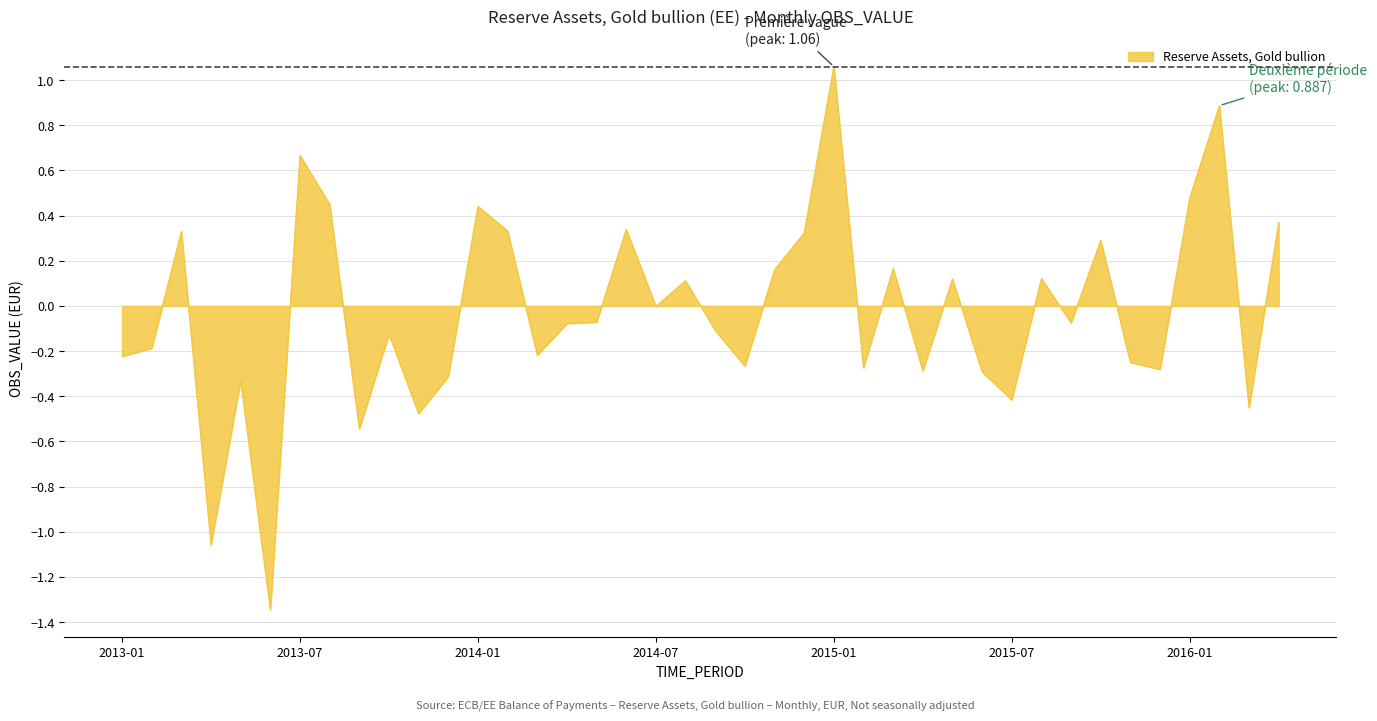

How many interior local peaks (higher than both neighbors) does the data have?

13